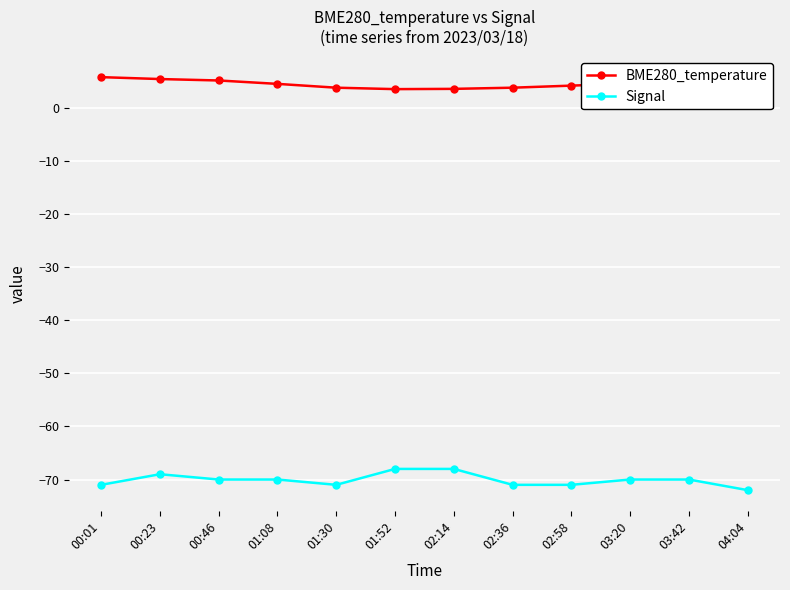

At 04:04, list the series in order from smallest to largest.

Signal, BME280_temperature